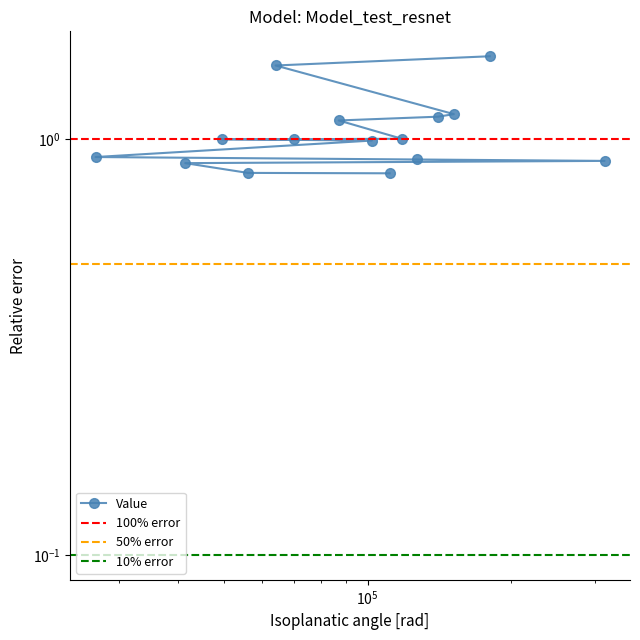

At which category does the chart reach its peak across all series?

180608.0